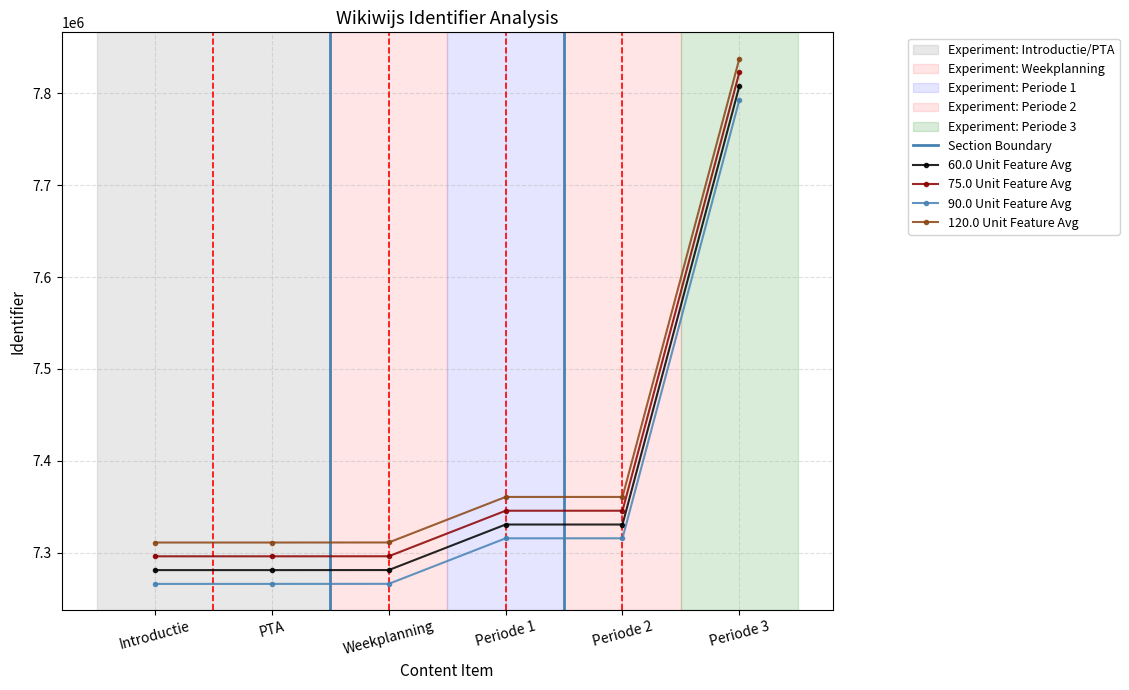

At which label does the data first exceed 7330823?

Periode 2